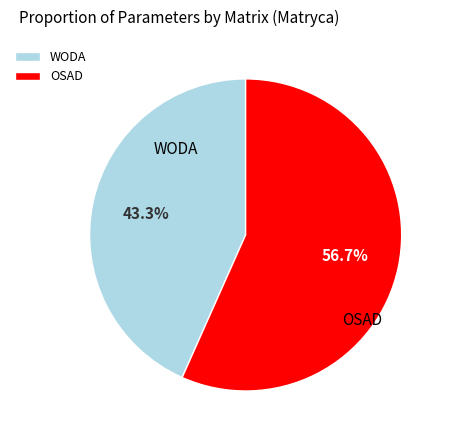

What is the ratio of the value at OSAD to the value at WODA?

1.3